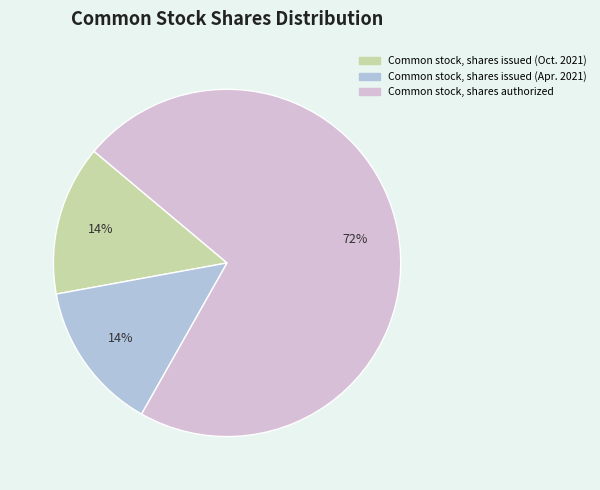

Is it true that Common stock, shares authorized is 84% of the pie?

False